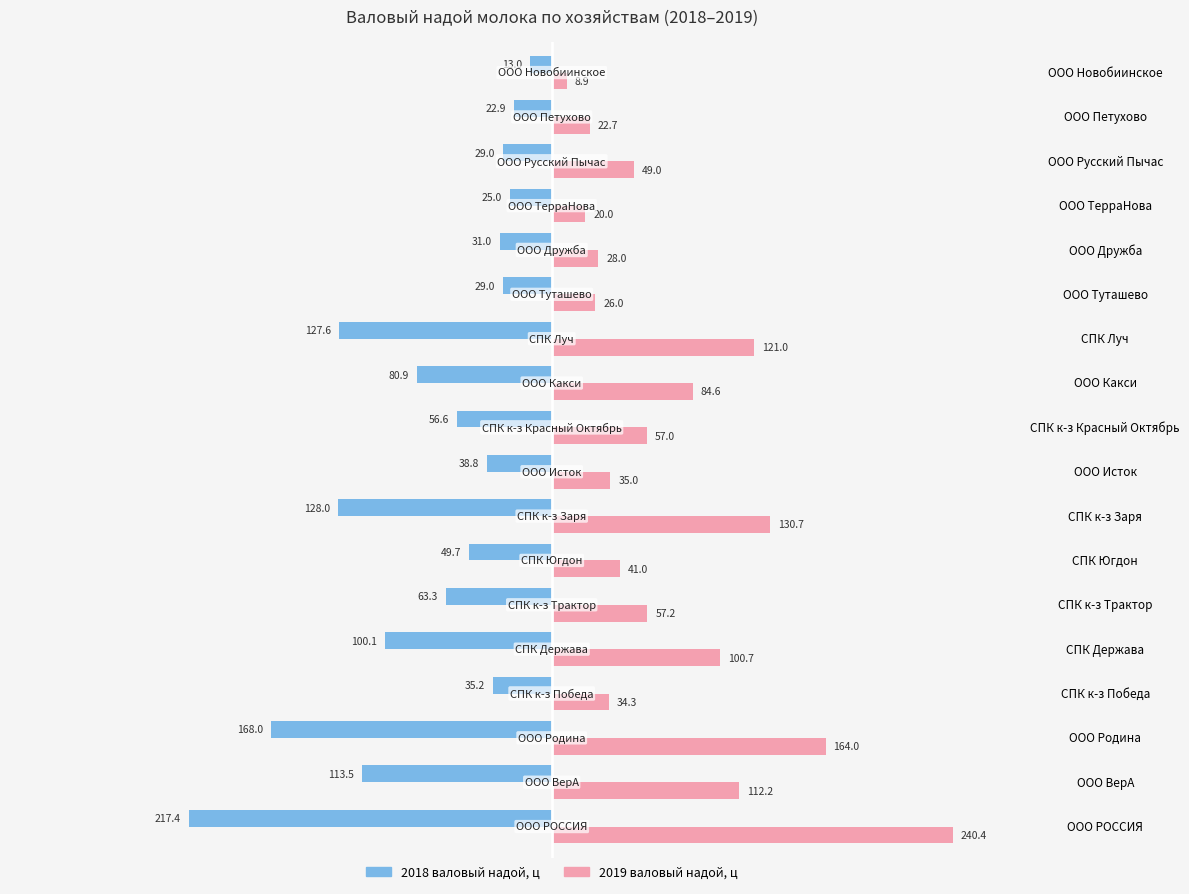

What are all the series names shown in the legend?

2018 валовый надой, ц, 2019 валовый надой, ц